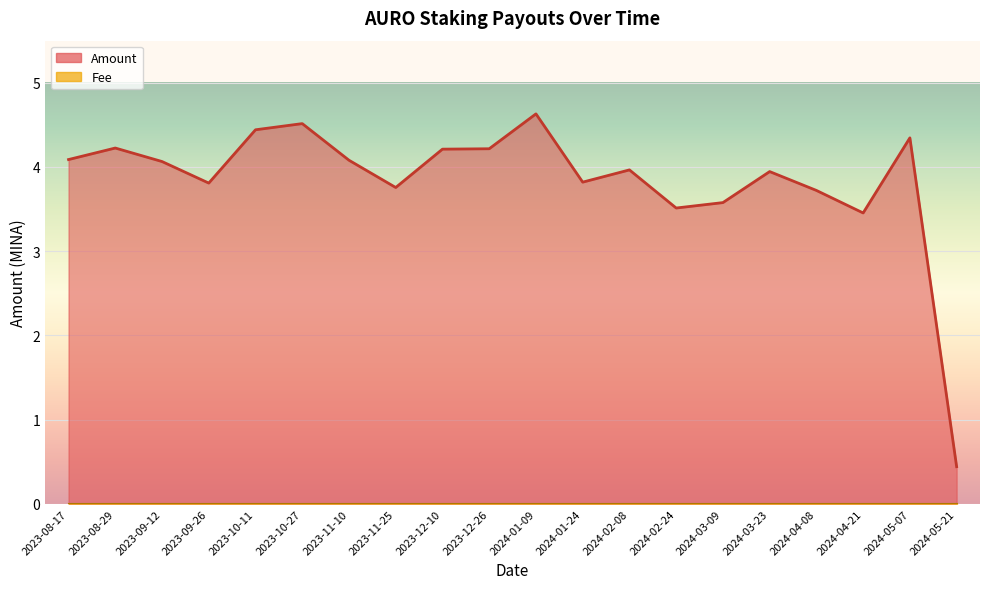

What is the difference between the values at 2023-12-26 and 2024-04-21?

0.8